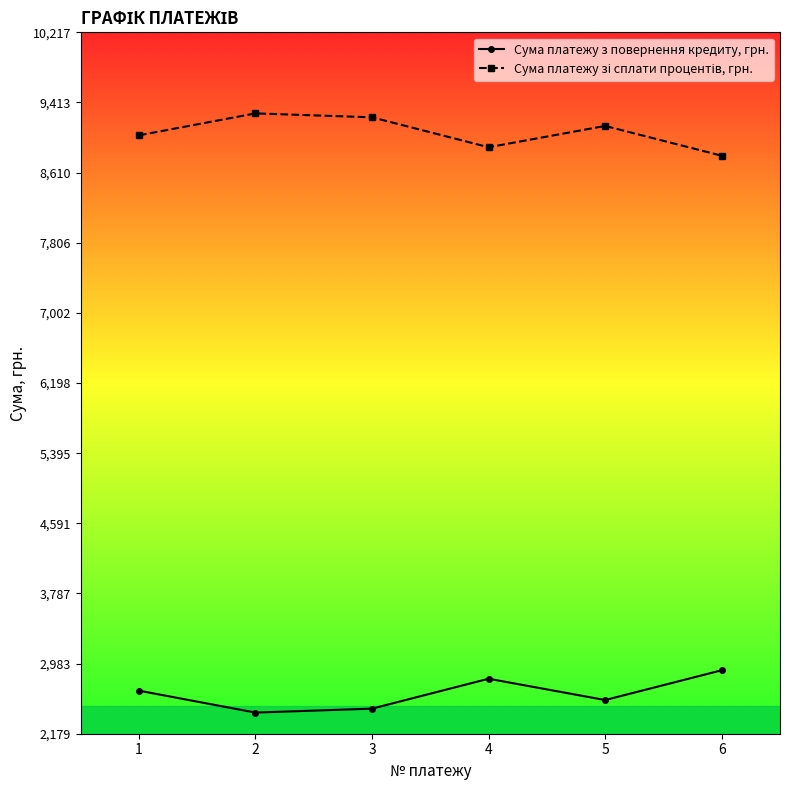

In Сума платежу з повернення кредиту, грн., how many points are lower than both neighbors (excluding endpoints)?

2